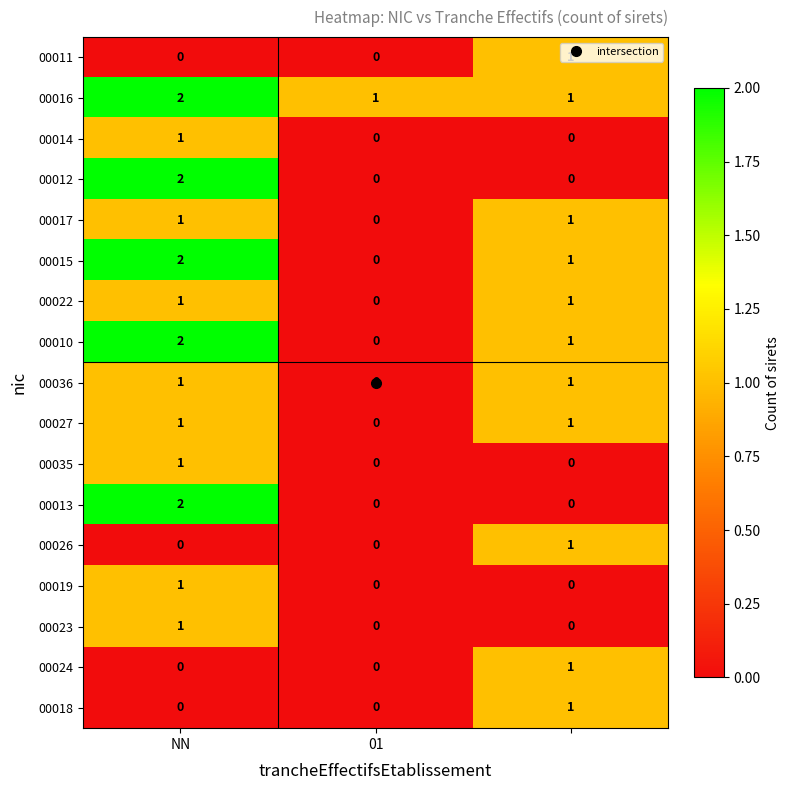

At how many categories does at least one series exceed 0?

3